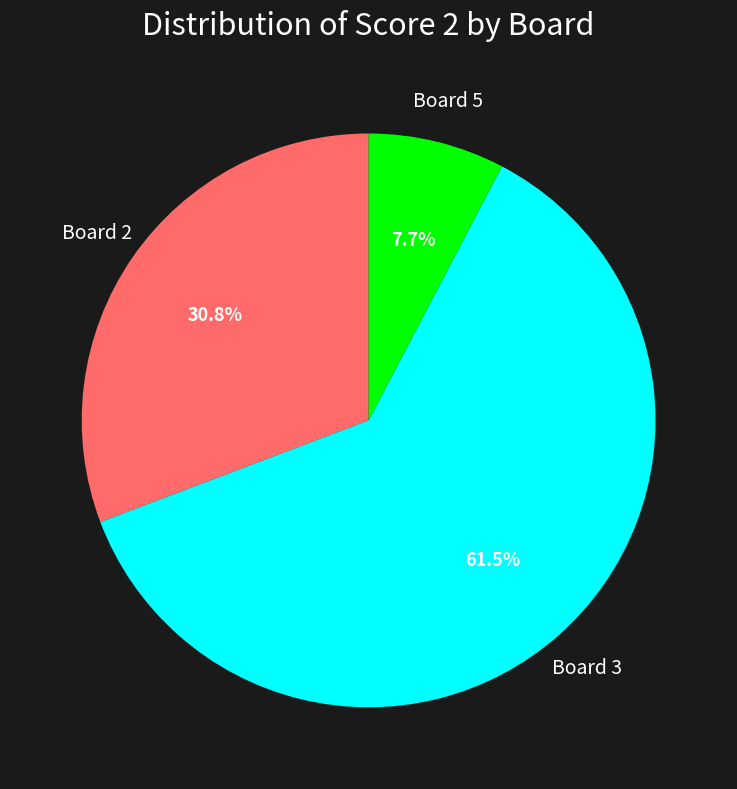

To the nearest percent, what is the average slice percentage?

33%